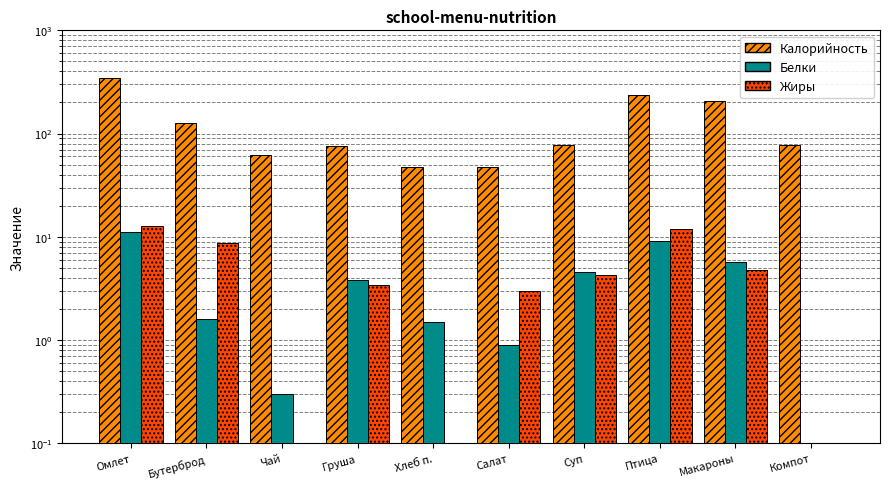

Which has a higher value, Омлет or Салат?

Омлет